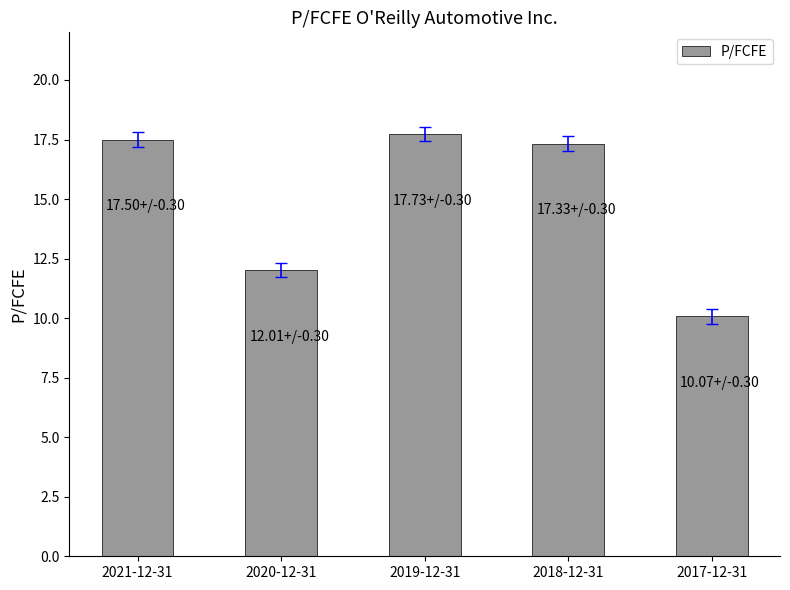

Reading right to left, extract all data points from this chart.

10.1	17.3	17.7	12.0	17.5